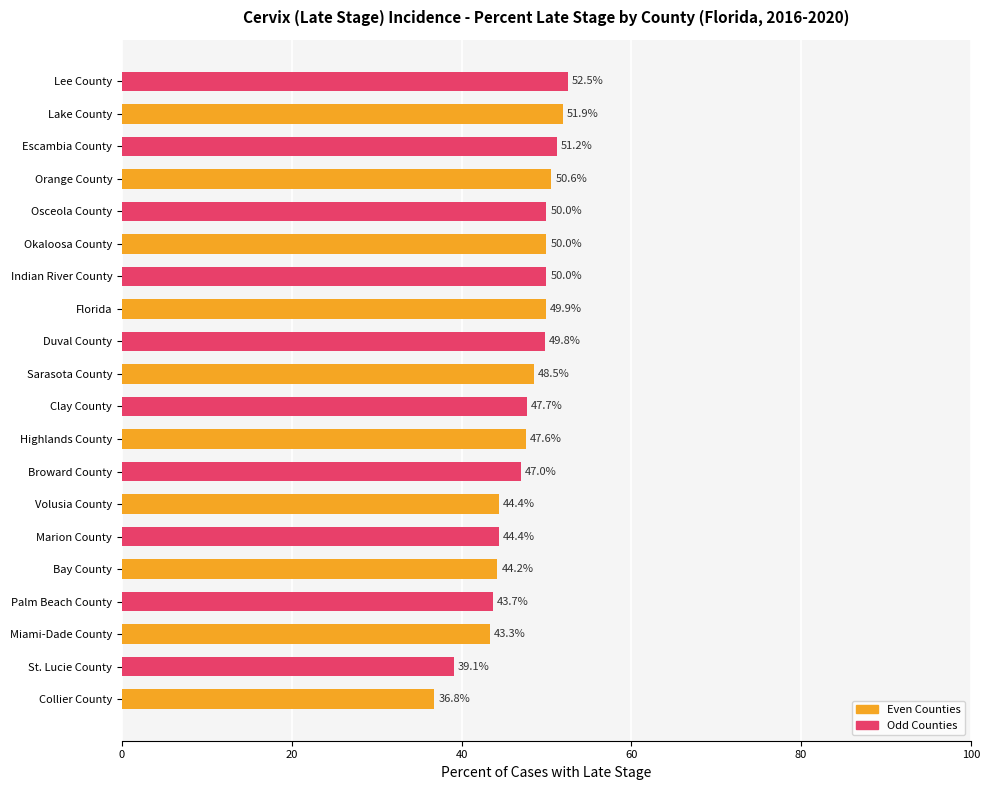

Reading bottom to top, what are all the values shown in this chart?

36.8	39.1	43.3	43.7	44.2	44.4	44.4	47.0	47.6	47.7	48.5	49.8	49.9	50.0	50.0	50.0	50.6	51.2	51.9	52.5